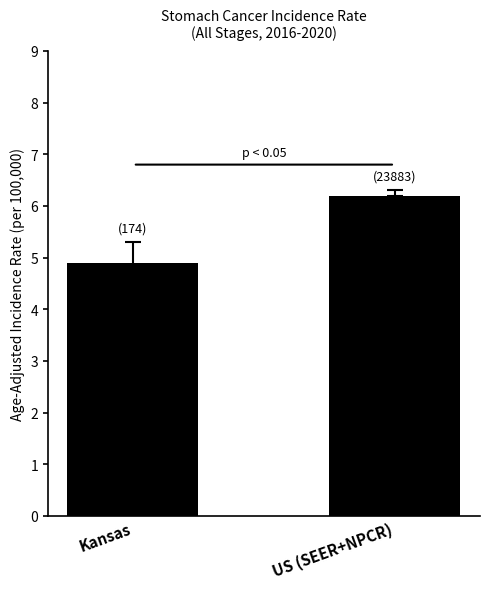

List the labels in order of value, largest first.

US (SEER+NPCR), Kansas